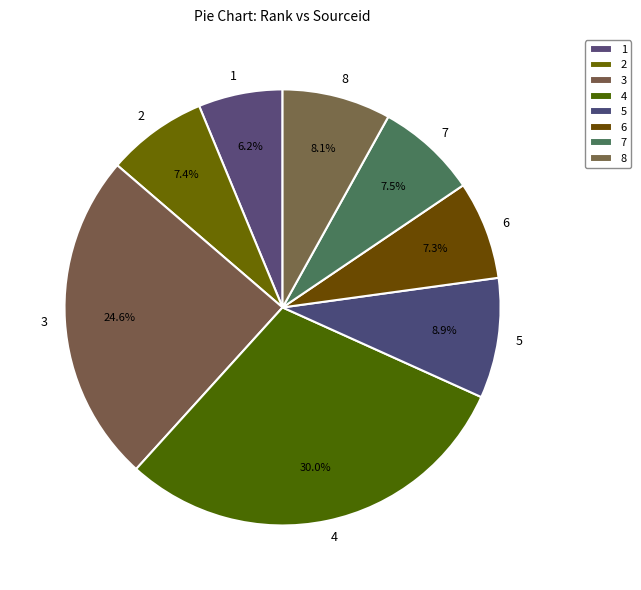

How much of the chart is everything except 3?

75.4%